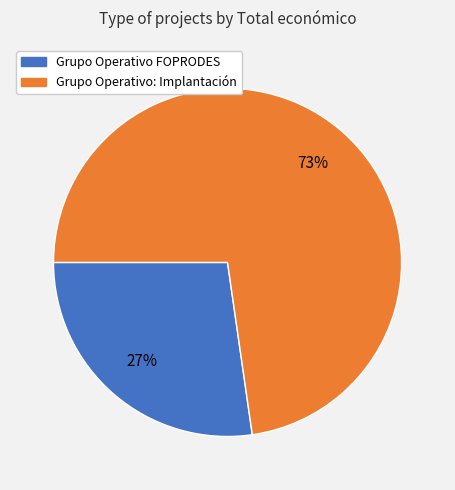

Is there a majority slice in this chart?

Yes